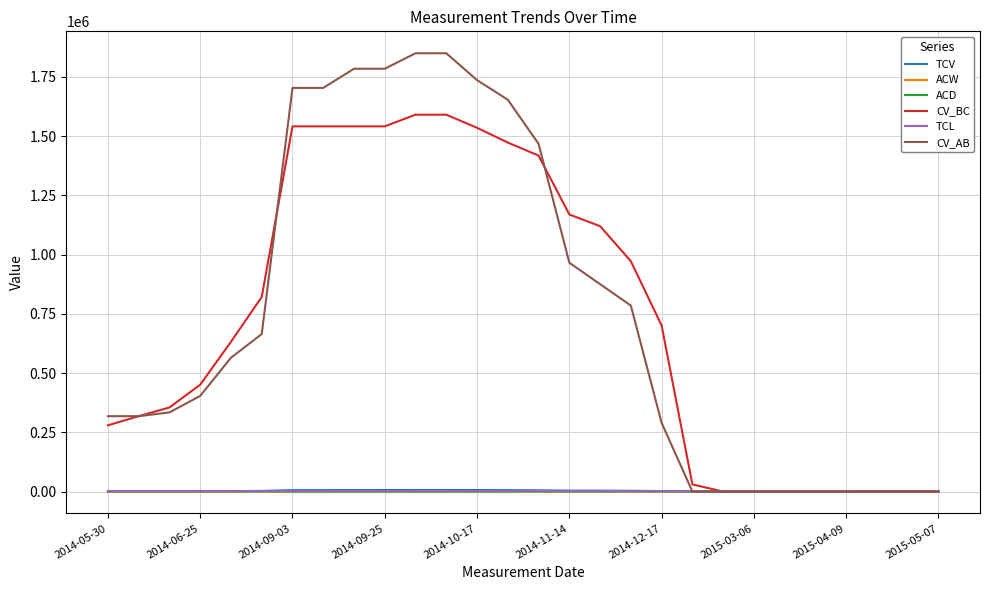

What is the greatest value displayed?

1849899.5